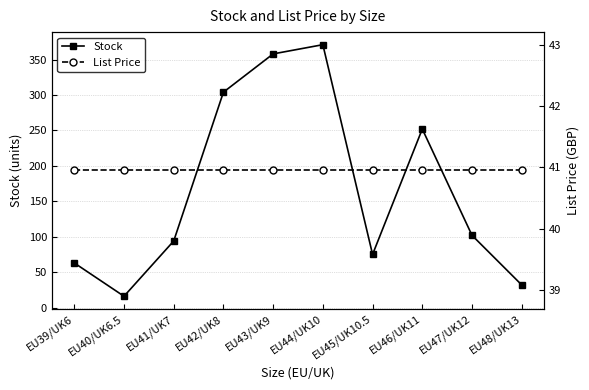

What is the label of the 5th point from the left?

EU43/UK9